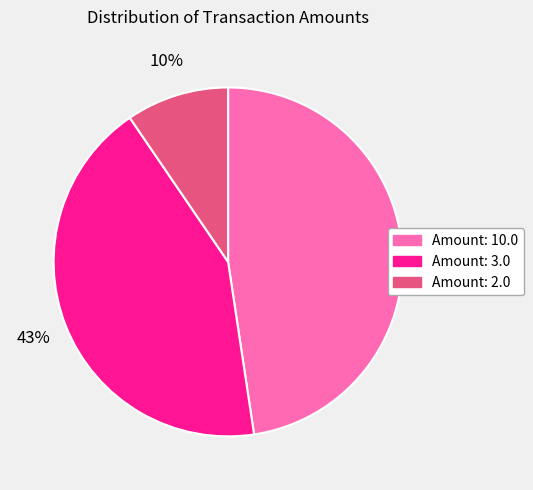

True or false: Amount: 3.0 accounts for 34% of the total.

False